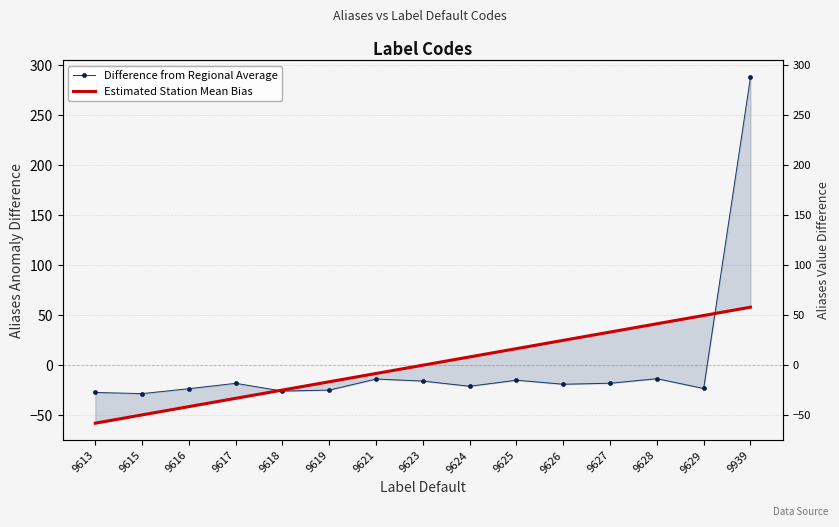

What is the lowest value of the Estimated Station Mean Bias series?

-57.9